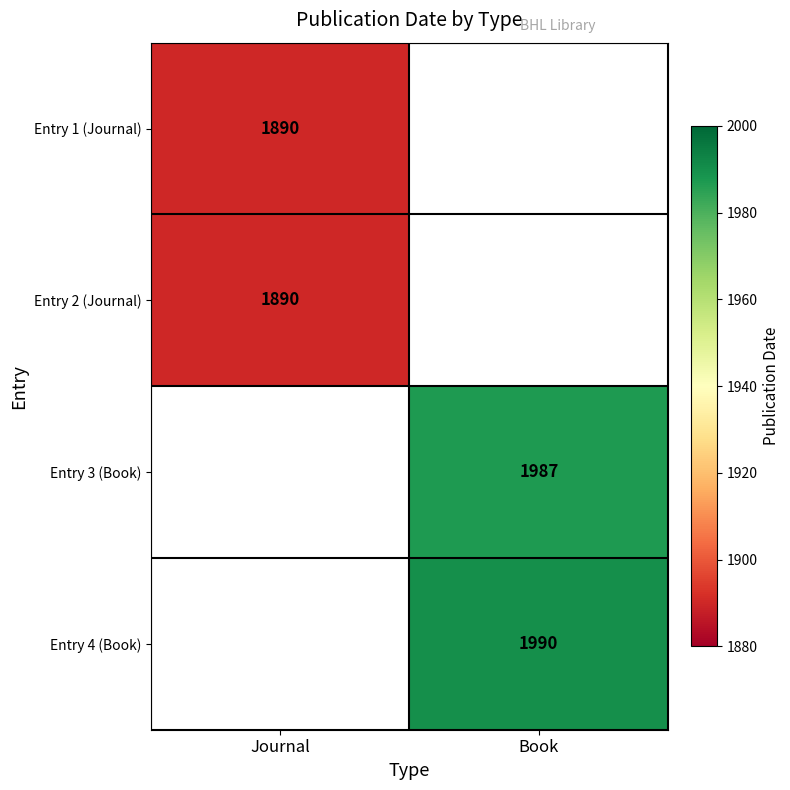

Is the value of Entry 4 (Book) at Book greater than the value of Entry 2 (Journal) at Journal?

Yes